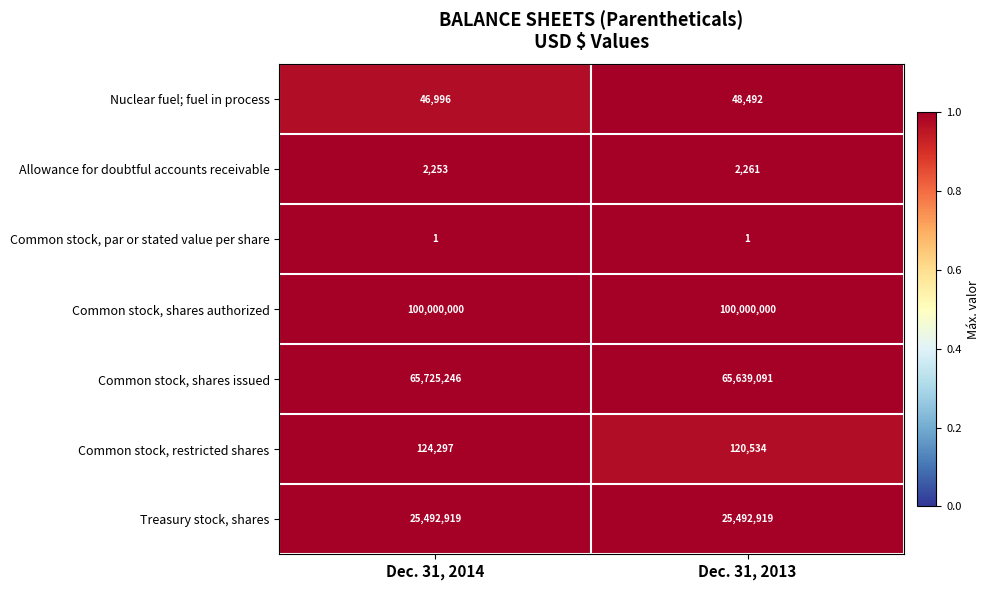

At which category is the sum across all series the highest?

Dec. 31, 2014